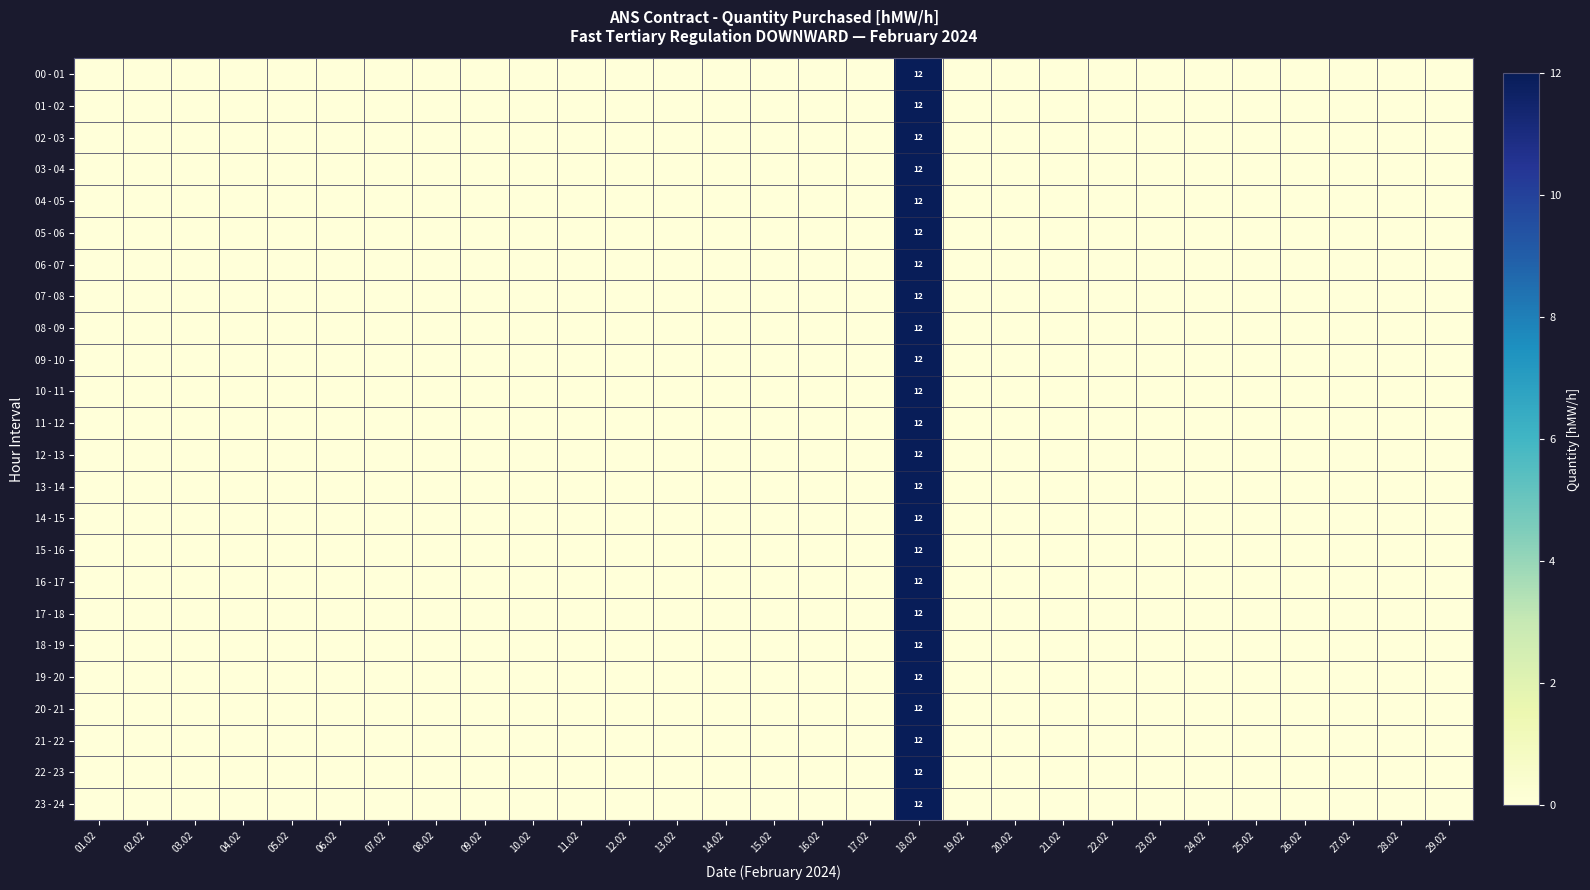

True or false: 08 - 09 has a value of 3 at 18.02.

False